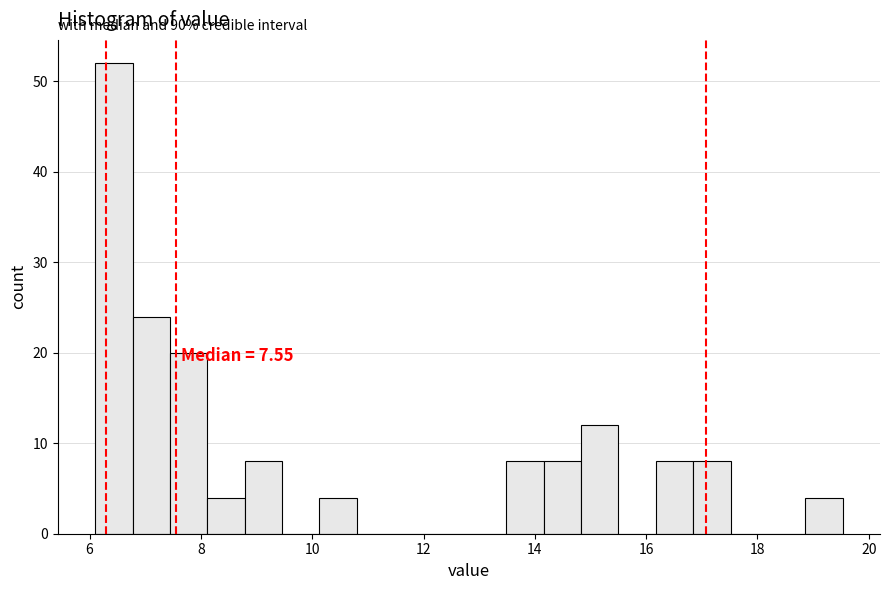

Read against the x-axis, roughly where is the centre of the tallest bar?

6.4